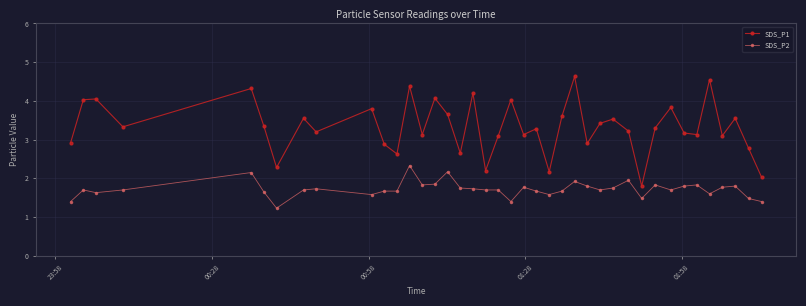

What are all the series names shown in the legend?

SDS_P1, SDS_P2